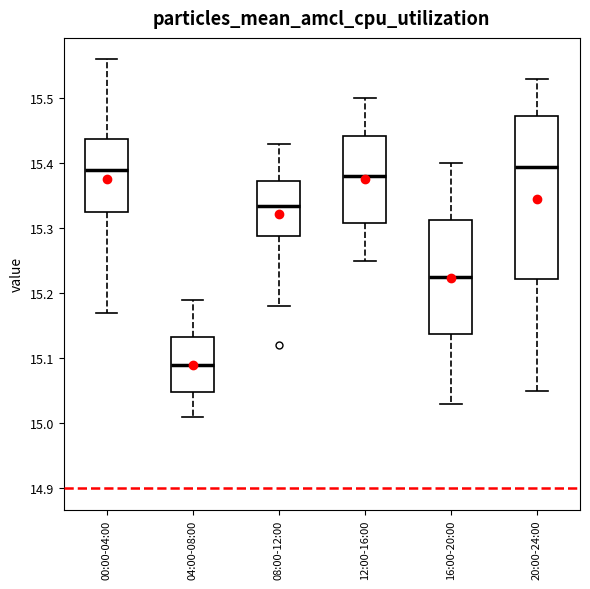

Reading left to right, transcribe this box plot: for each box, give where its median line is, the range the box spans, and where its two whiskers end, as read against the y-axis. The values are not printed on the chart, so give them approximately, as read against the axis.

00:00-04:00: median 15.39, box 15.33 to 15.44, whiskers 15.17 to 15.56
04:00-08:00: median 15.09, box 15.05 to 15.13, whiskers 15.01 to 15.19
08:00-12:00: median 15.34, box 15.29 to 15.37, whiskers 15.18 to 15.43
12:00-16:00: median 15.38, box 15.31 to 15.44, whiskers 15.25 to 15.50
16:00-20:00: median 15.23, box 15.14 to 15.31, whiskers 15.03 to 15.40
20:00-24:00: median 15.40, box 15.22 to 15.47, whiskers 15.05 to 15.53